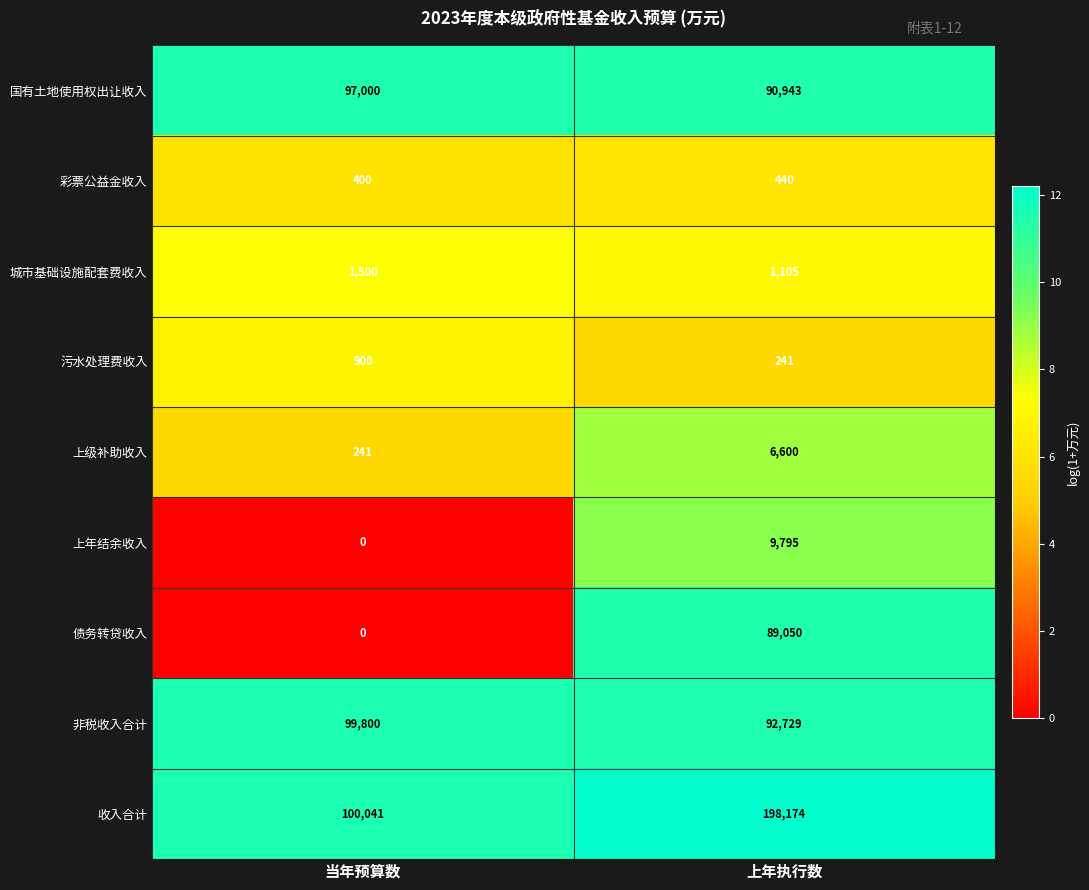

What is the highest value of the 城市基础设施配套费收入 series?

1500